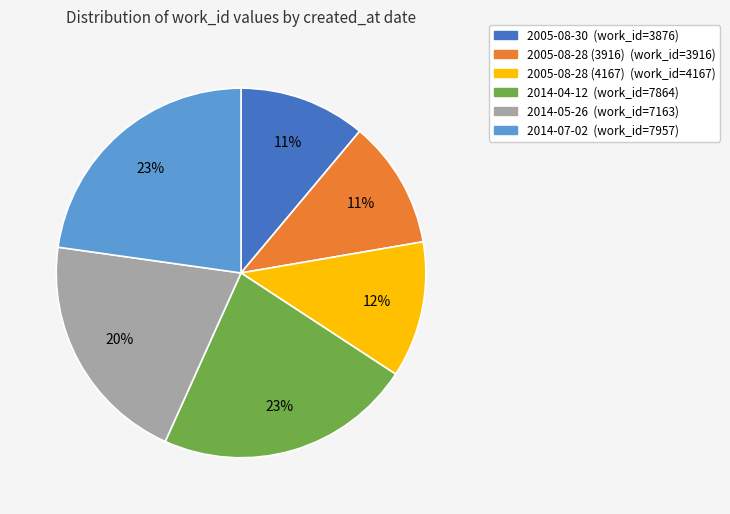

Between 2014-05-26 and 2005-08-28 (3916), which is larger?

2014-05-26